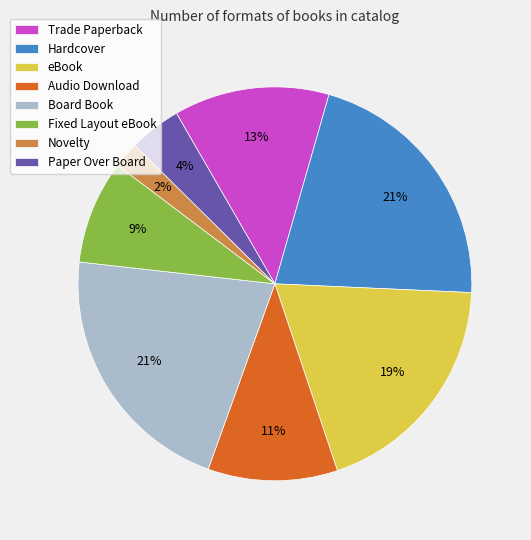

Which slice is the smallest?

Novelty